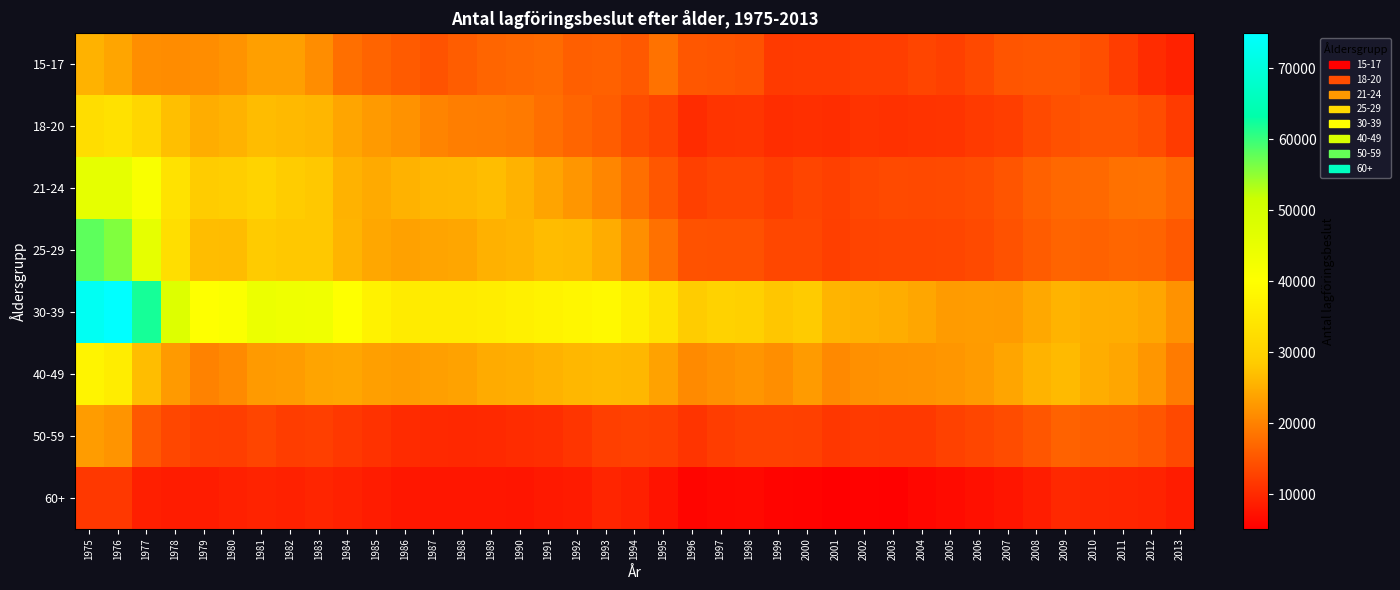

What is the total value across all series at 1980?

186030